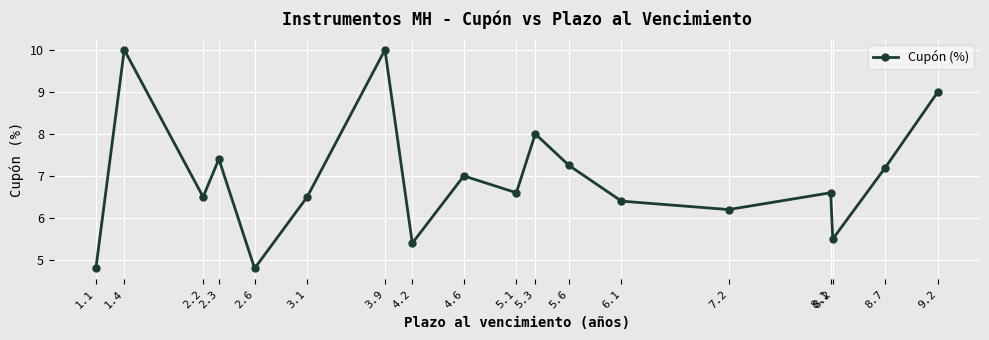

Does the chart display data point markers on the line(s)?

Yes